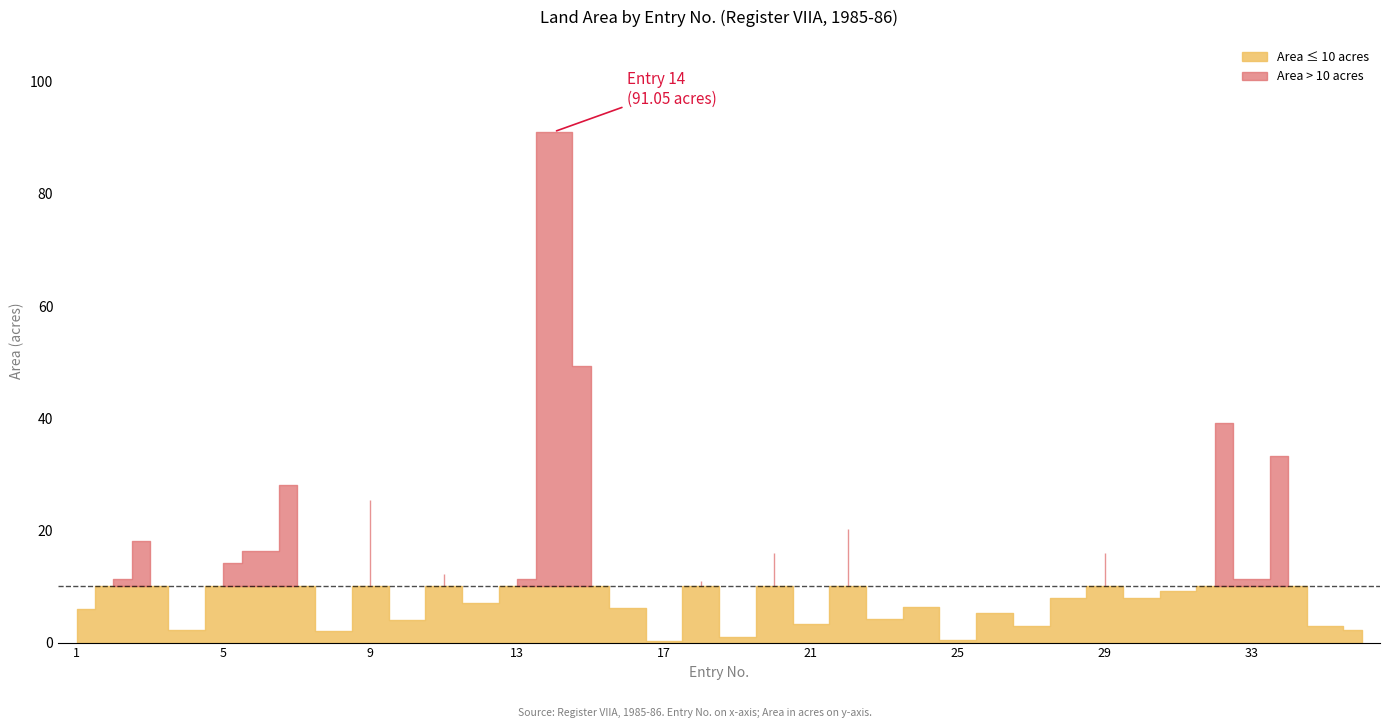

Does the chart display data point markers on the line(s)?

No